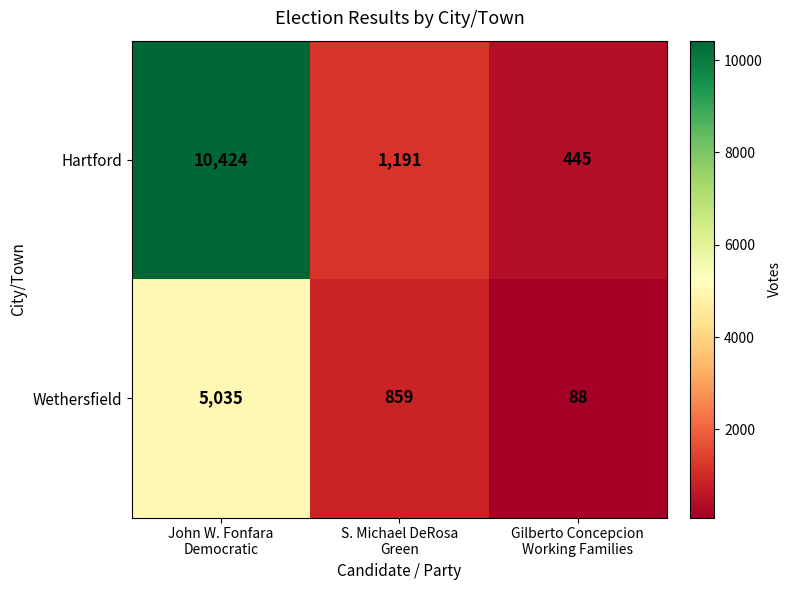

How many data points in Wethersfield are less than 859?

1